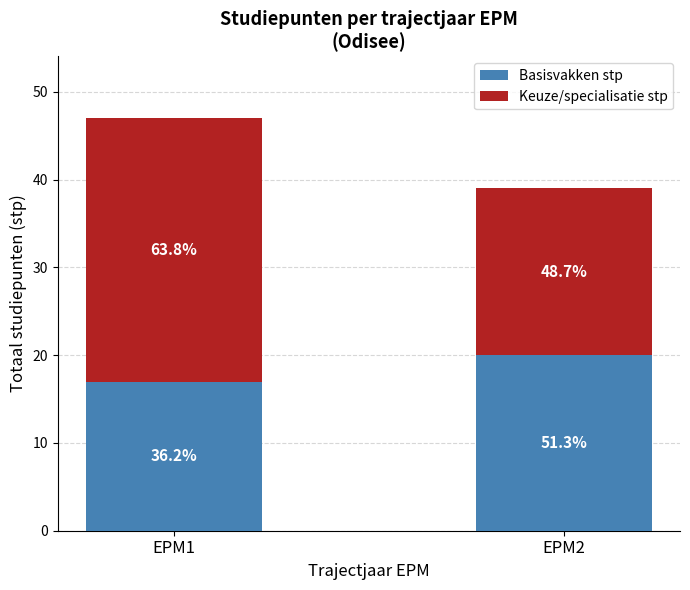

List the labels in order of Basisvakken stp value, smallest first.

EPM1, EPM2